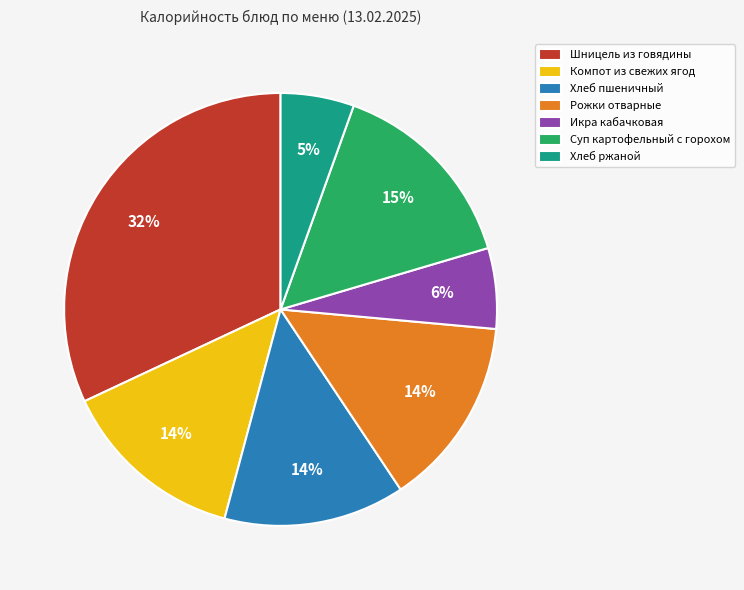

How many slices are in this pie chart?

7